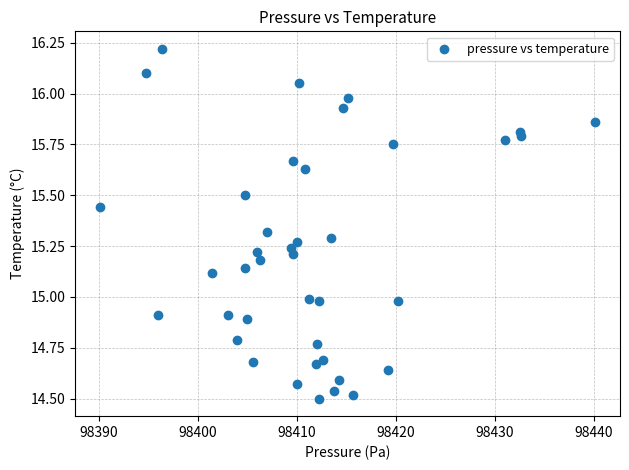

What is the range of Y values (max minus min)?

1.7